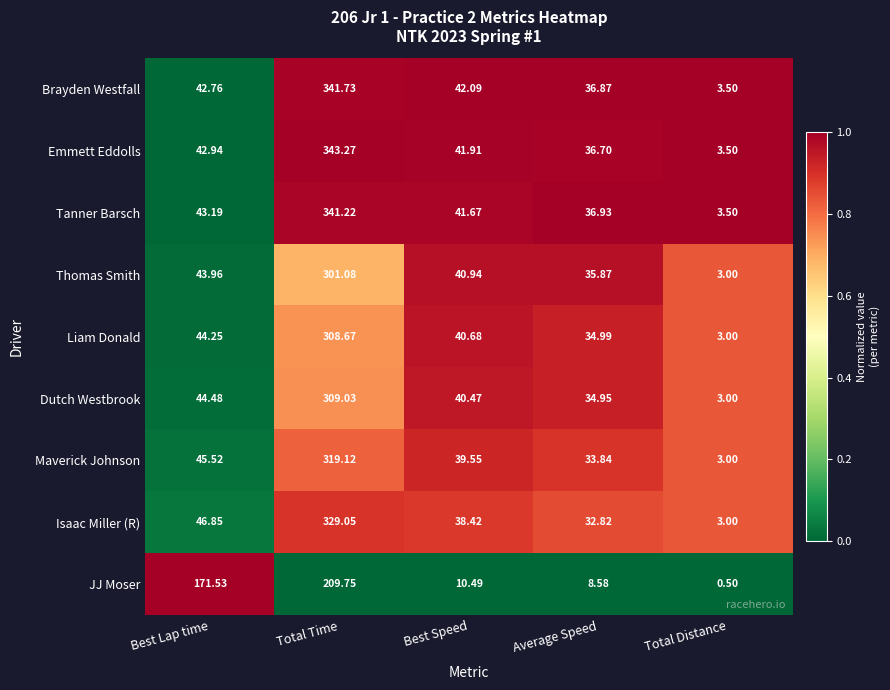

Is the value of Brayden Westfall at Total Time greater than the value of Isaac Miller (R) at Total Time?

Yes